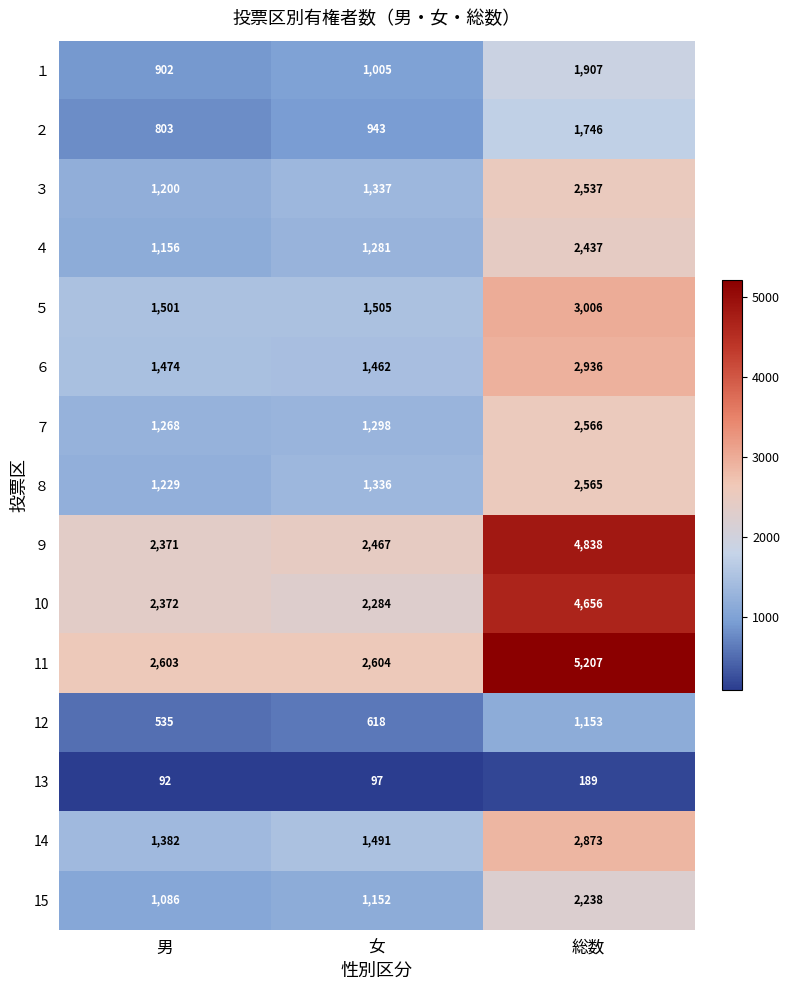

At 総数, list the series in order from smallest to largest.

13, 12, ２, １, 15, ４, ３, ８, ７, 14, ６, ５, 10, ９, 11